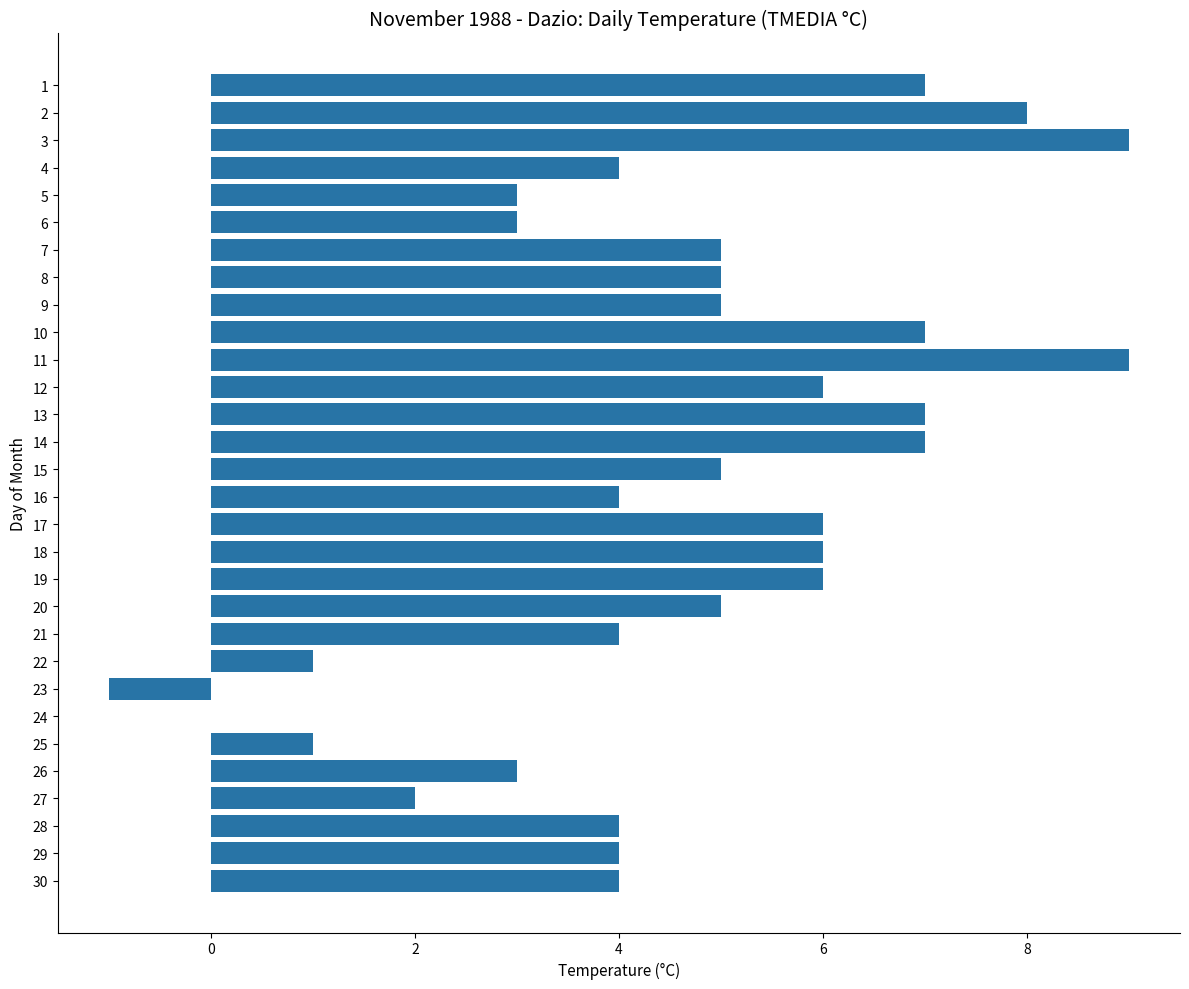

What is the sum of all values?

139